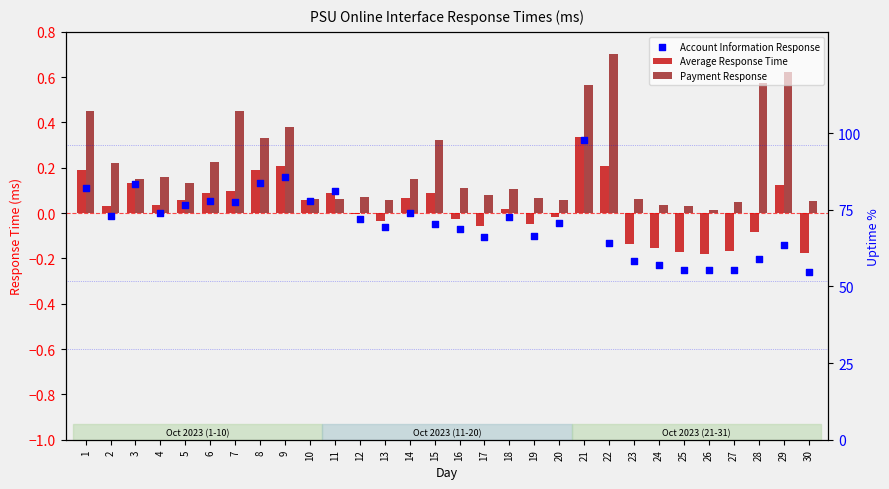

Is the value of Account Information Response at 12 greater than the value of Payment Response at 15?

No